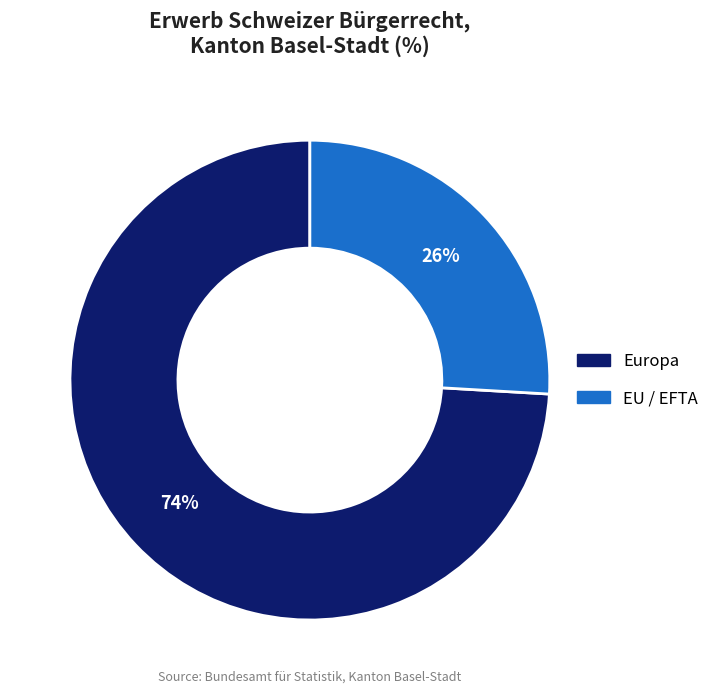

Which slice is the smallest?

EU / EFTA